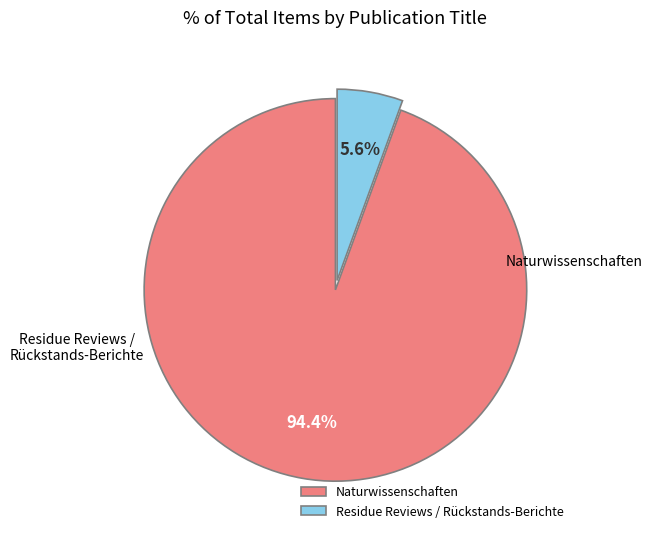

How many slices are in this pie chart?

2